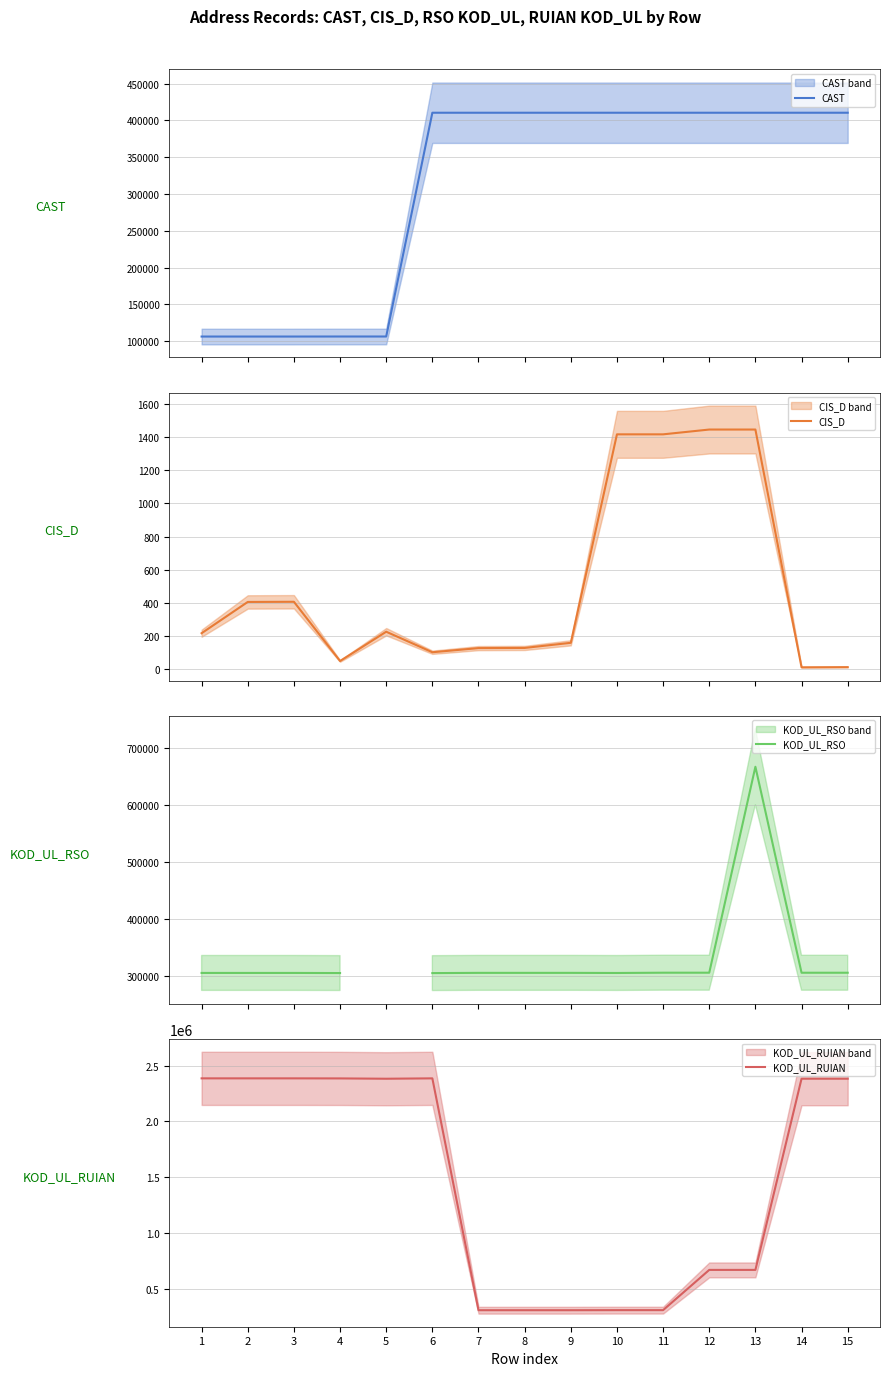

What is the average value of the KOD_UL_RUIAN series?

1462688